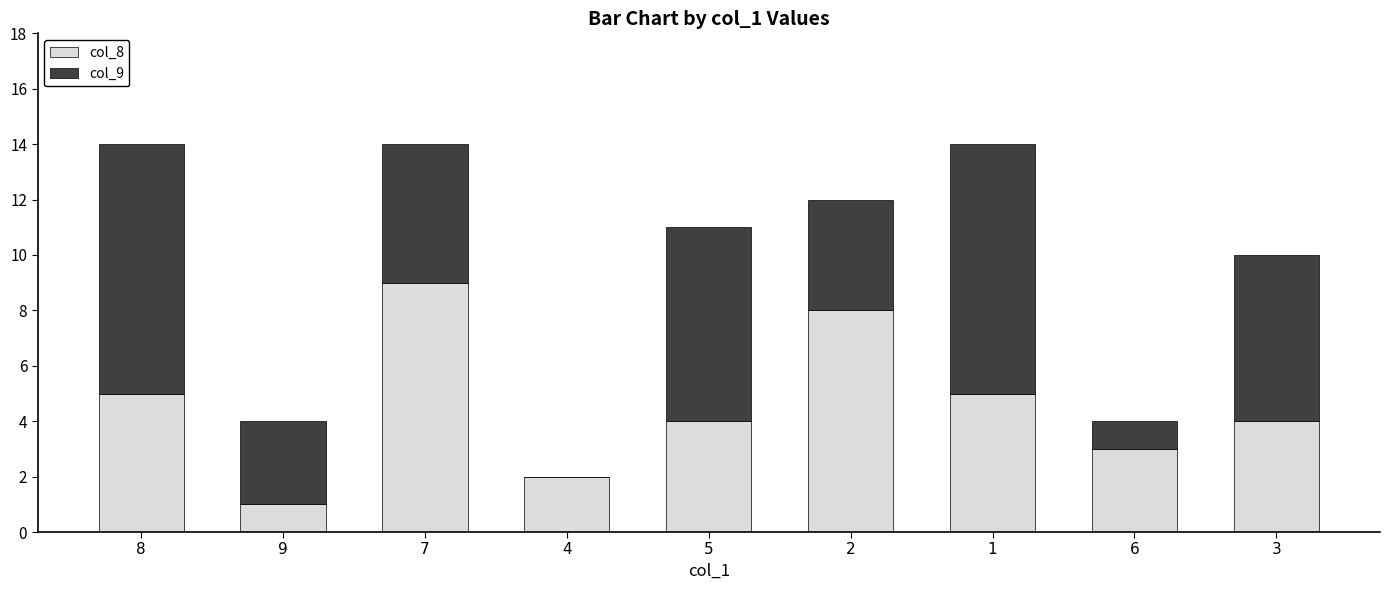

True or false: col_8 has a value of 1 at 9.

True